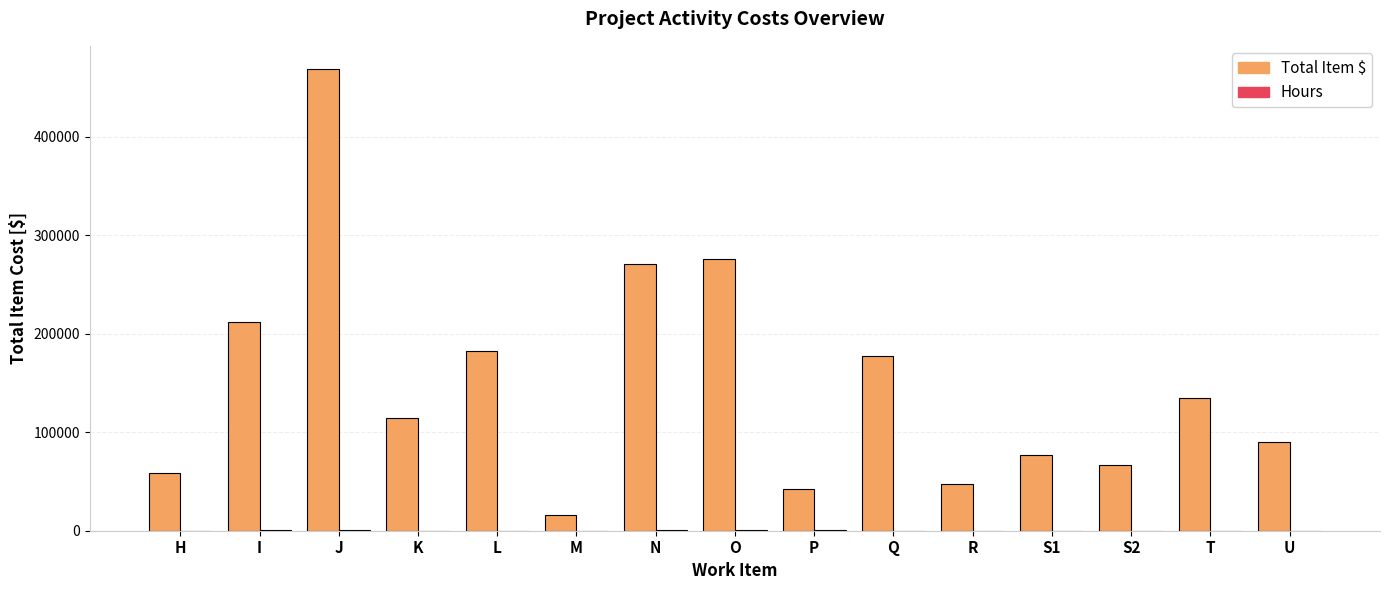

Is it true that Total Item $ equals 276000.0 at O?

True